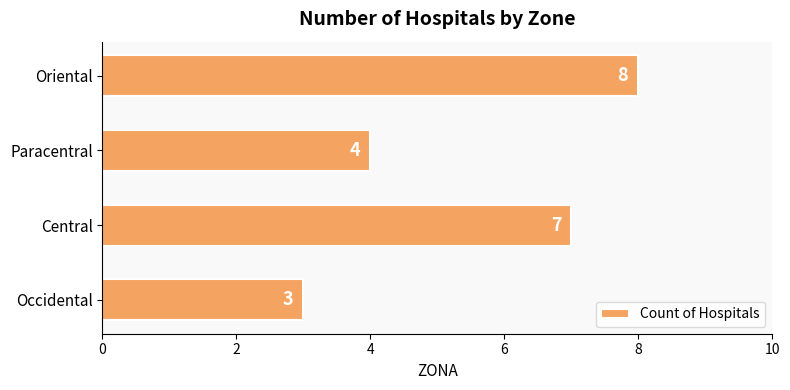

How many bars are there in total?

4